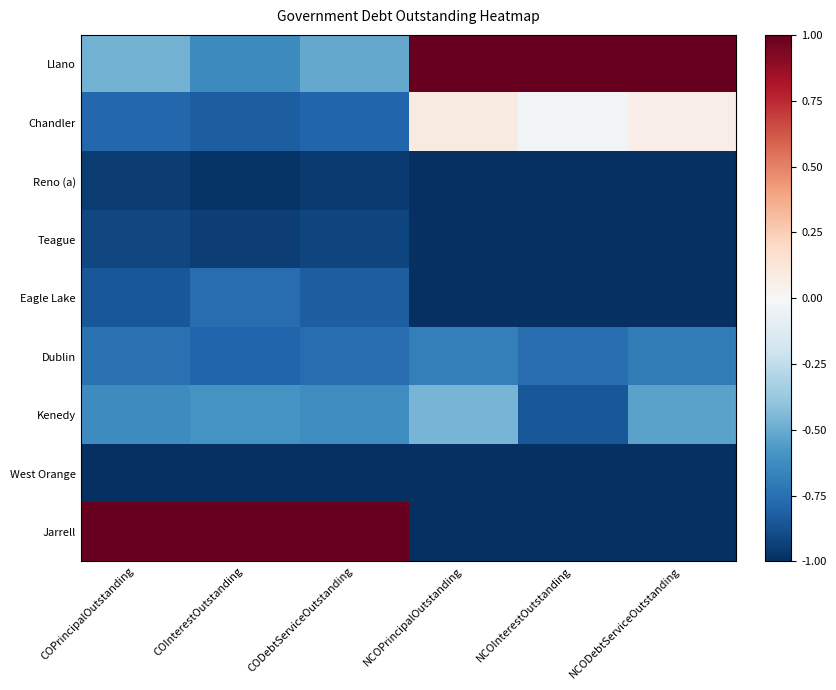

Which series has the widest spread of values?

Jarrell